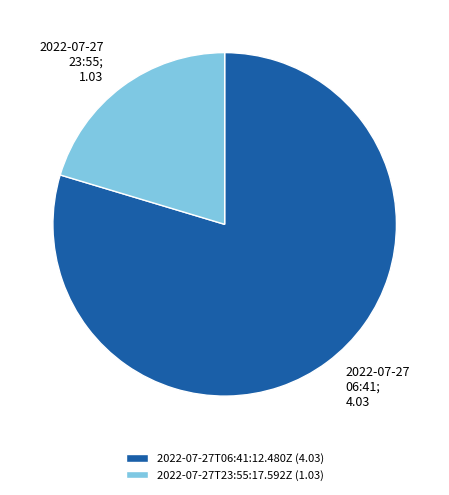

Which category has the smallest portion of the pie?

2022-07-27T23:55:17.592Z